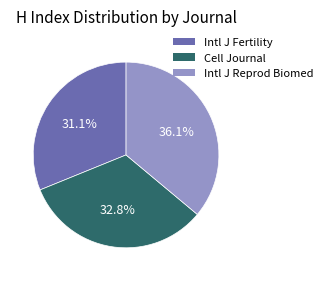

To the nearest percent, what is the average slice percentage?

33%